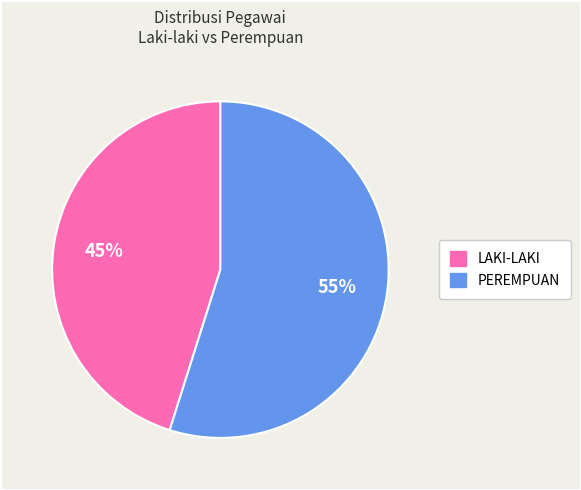

To the nearest percent, what is the average slice percentage?

50%